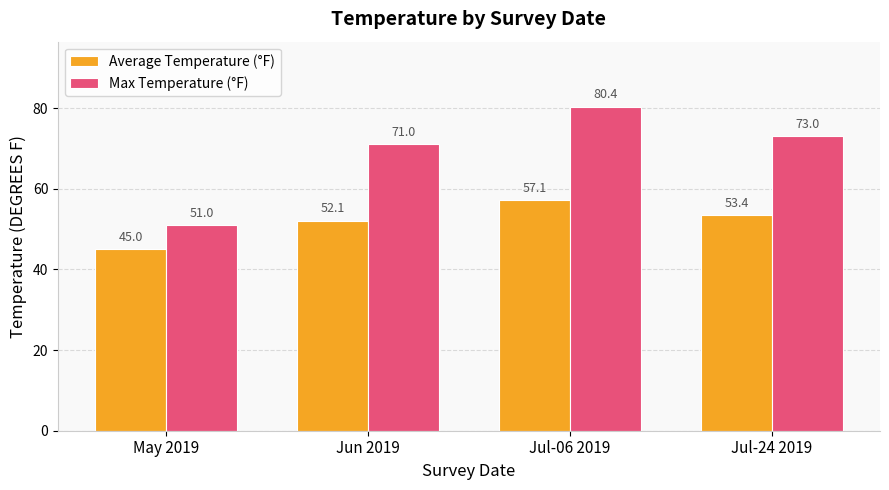

What is the minimum value shown in the chart?

45.0